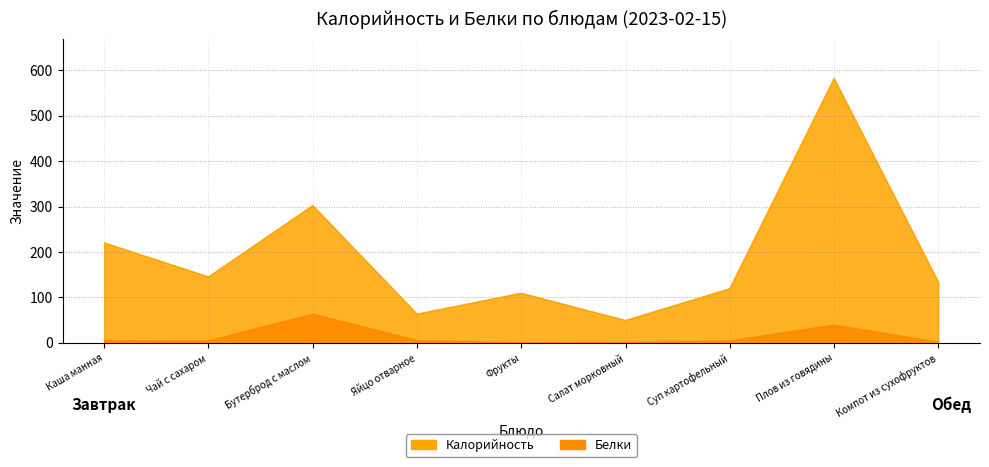

Rank the categories by Белки value from lowest to highest.

Фрукты, Салат морковный, Компот из сухофруктов, Чай с сахаром, Суп картофельный, Каша манная, Яйцо отварное, Плов из говядины, Бутерброд с маслом